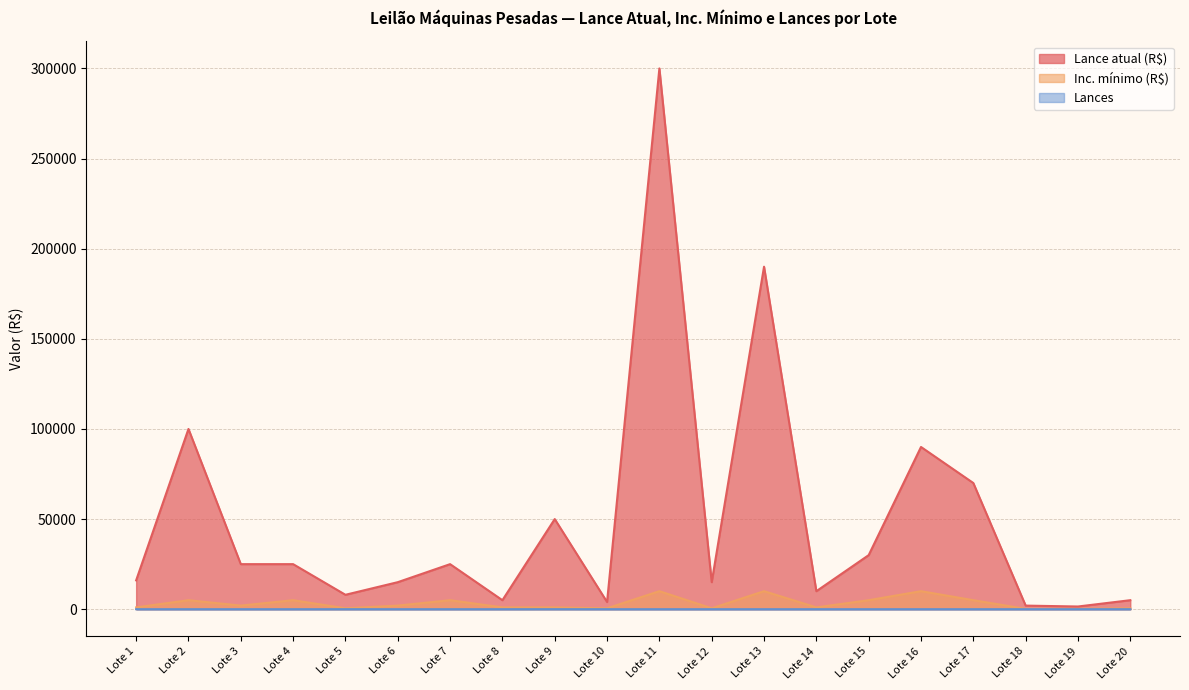

Which category has the lowest value in the Lances series?

Lote 4